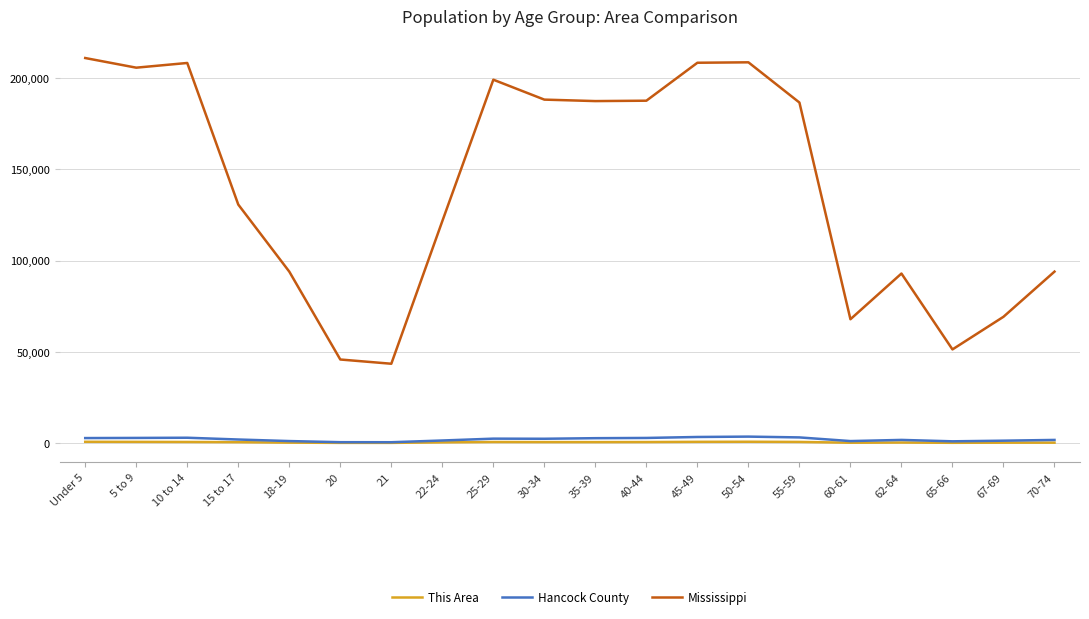

Is the value of Mississippi at 21 greater than the value of This Area at 60-61?

Yes